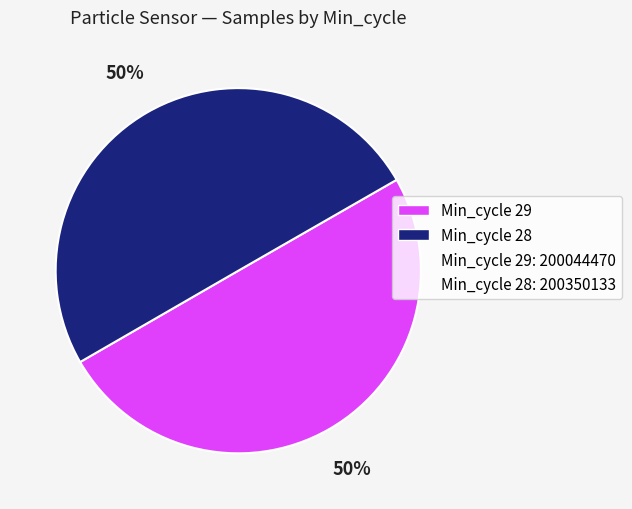

To the nearest percent, what is the average slice percentage?

50%